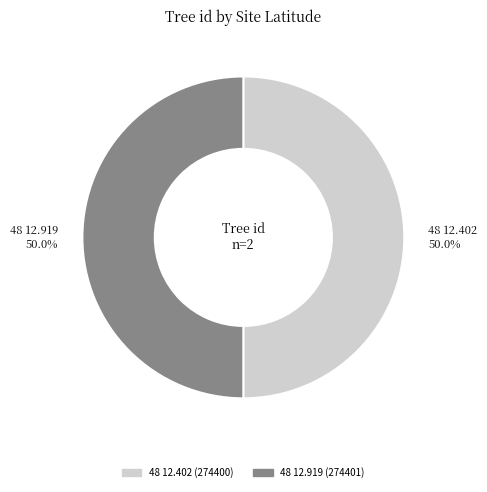

The 48 12.919 slice represents 50% of the pie. True or false?

True